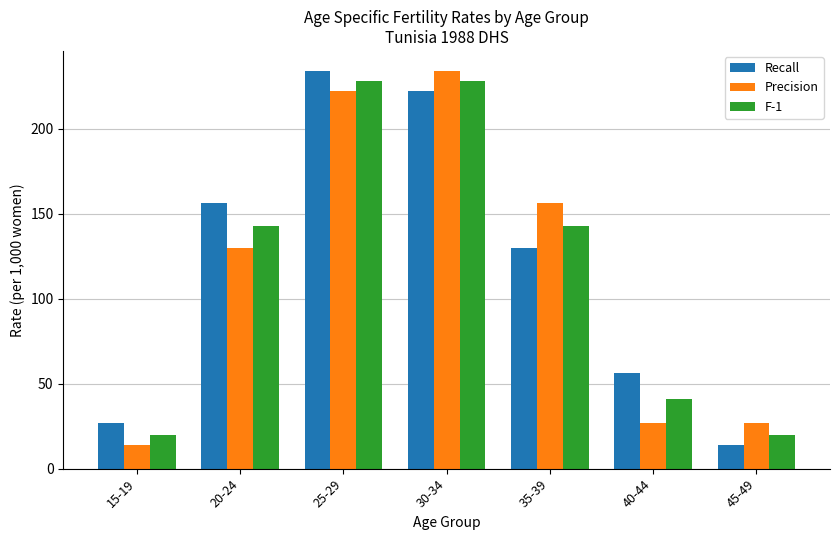

What is the spread (max minus min) of values at 35-39?

26